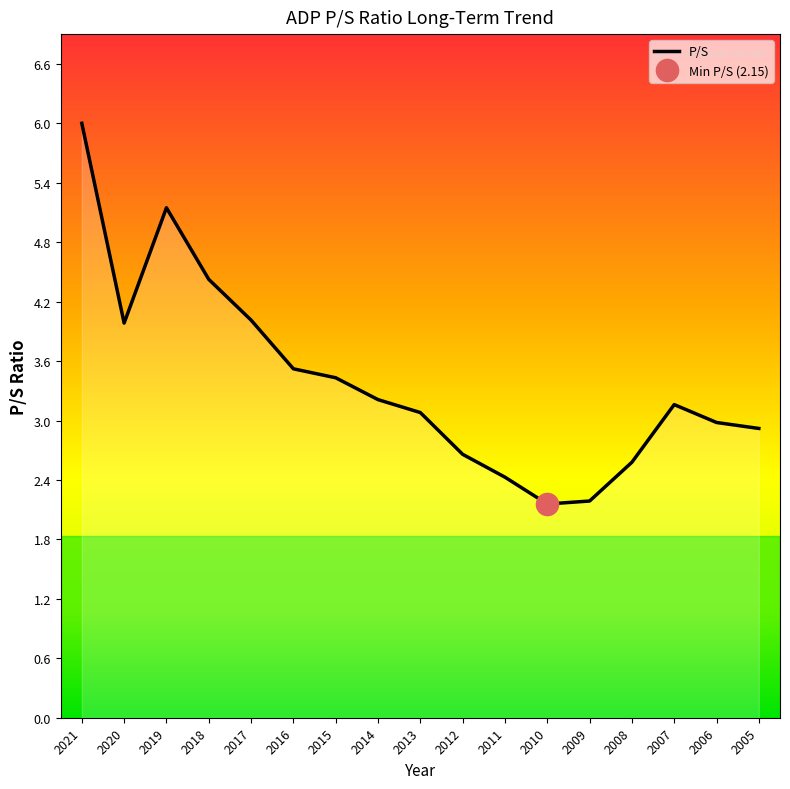

Reading right to left, transcribe all the data shown in this chart.

2005=2.9	2006=3.0	2007=3.1	2008=2.6	2009=2.2	2010=2.1	2011=2.4	2012=2.6	2013=3.1	2014=3.2	2015=3.4	2016=3.5	2017=4.0	2018=4.4	2019=5.1	2020=4.0	2021=6.0